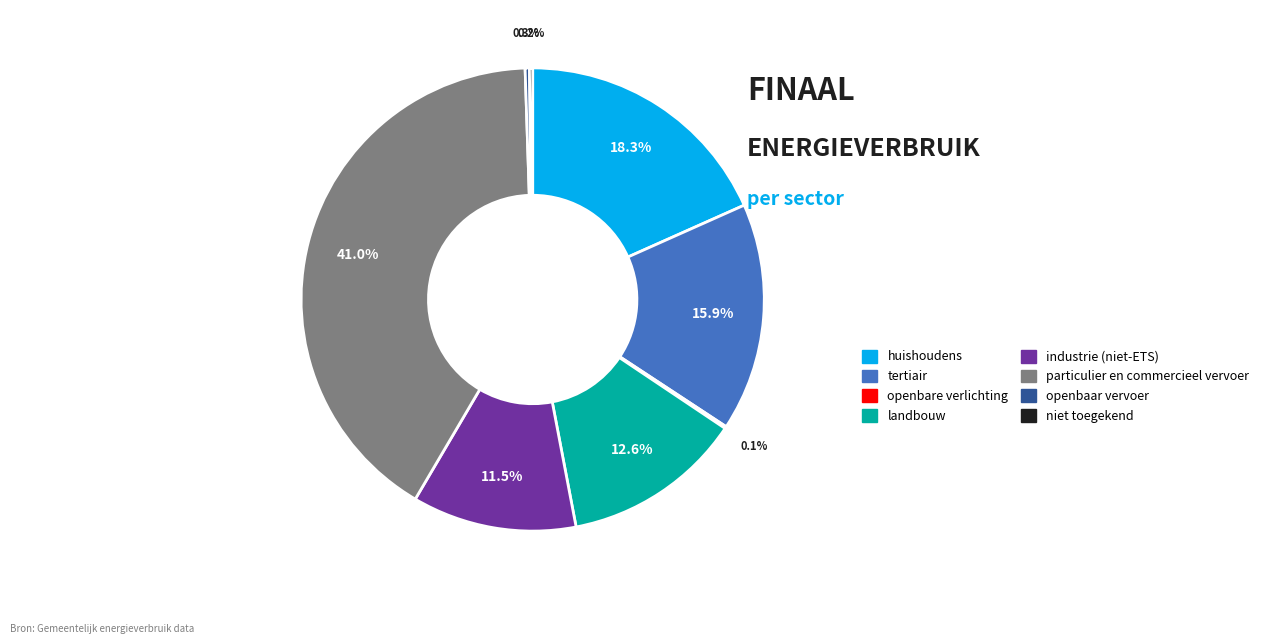

Is the sum of industrie (niet-ETS) and landbouw greater than half?

No